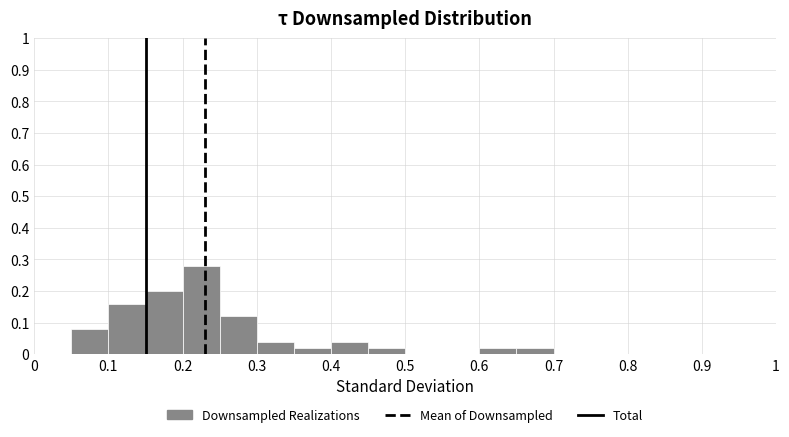

Reading left to right, transcribe this chart: for each bar, give the range it covers on the x-axis and its height. The values are not printed on the chart, so give them approximately, as read against the axis.

0.00 to 0.05: 0
0.05 to 0.10: 0.08
0.10 to 0.15: 0.16
0.15 to 0.20: 0.20
0.20 to 0.25: 0.28
0.25 to 0.30: 0.12
0.30 to 0.35: 0.04
0.35 to 0.40: 0.02
0.40 to 0.45: 0.04
0.45 to 0.50: 0.02
0.50 to 0.55: 0
0.55 to 0.60: 0
0.60 to 0.65: 0.02
0.65 to 0.70: 0.02
0.70 to 0.75: 0
0.75 to 0.80: 0
0.80 to 0.85: 0
0.85 to 0.90: 0
0.90 to 0.95: 0
0.95 to 1.00: 0